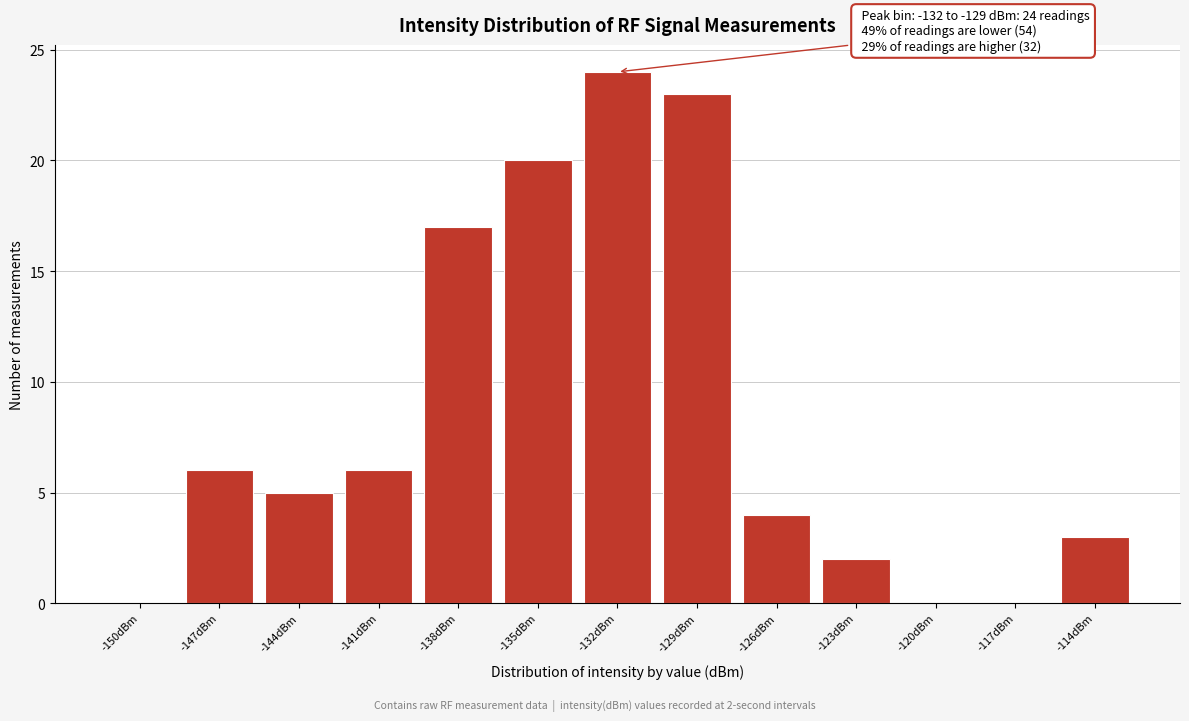

Reading left to right, extract all data points from this chart.

-150dBm=0	-147dBm=6	-144dBm=5	-141dBm=6	-138dBm=17	-135dBm=20	-132dBm=24	-129dBm=23	-126dBm=4	-123dBm=2	-120dBm=0	-117dBm=0	-114dBm=3